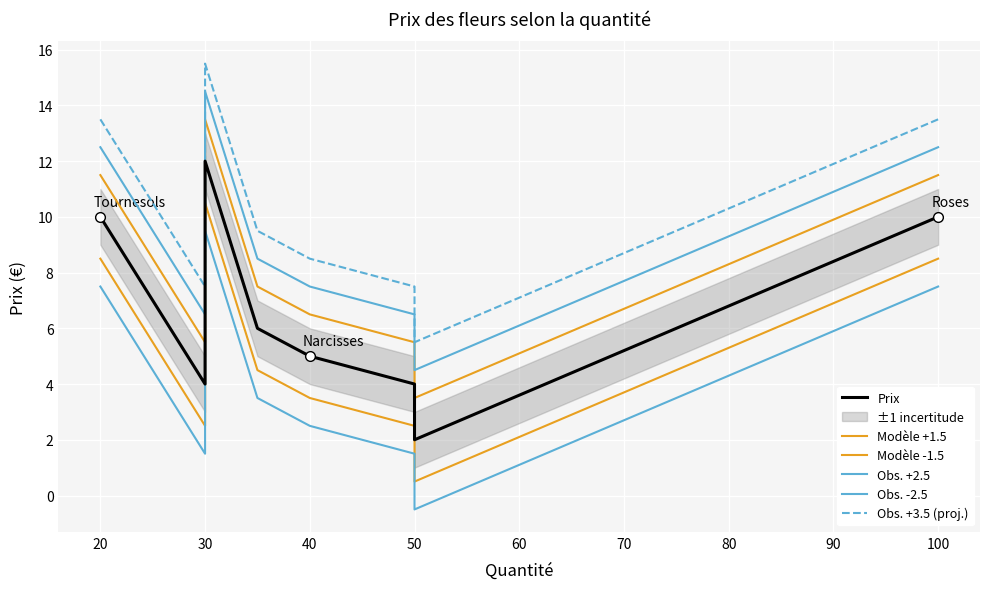

What is the smallest value displayed?

-0.5